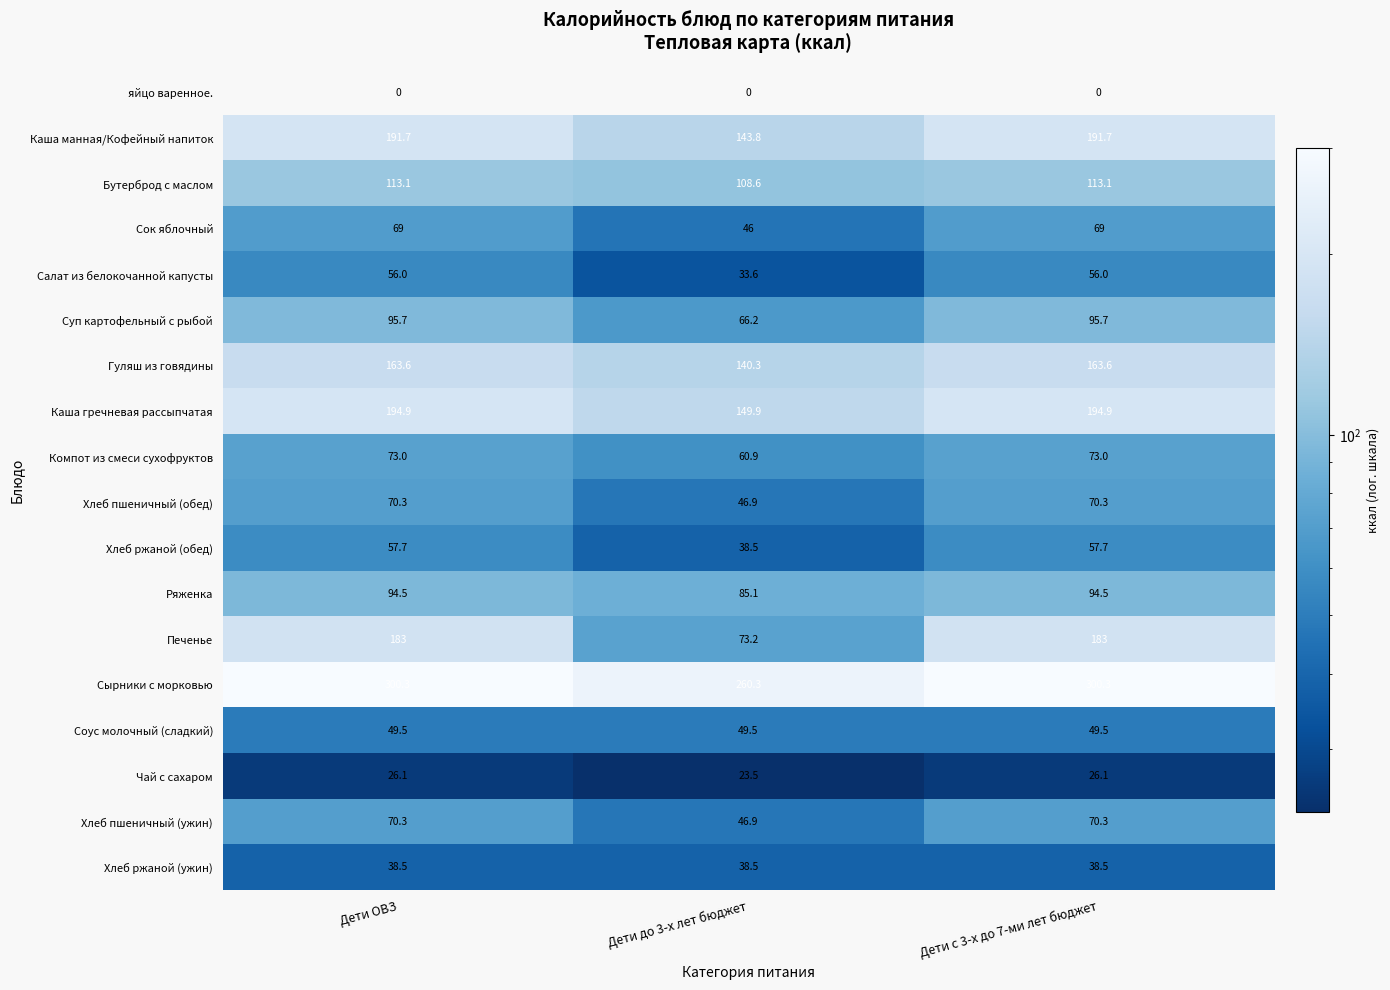

What is the highest value of the Суп картофельный с рыбой series?

95.7